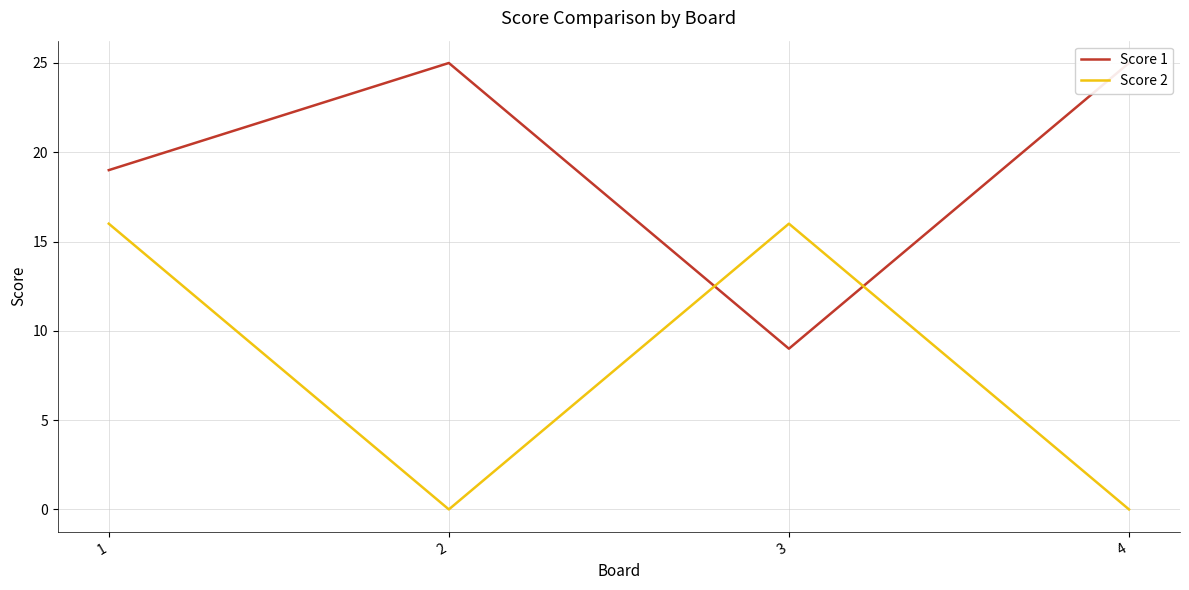

How many intersections are there between Score 1 and Score 2?

2